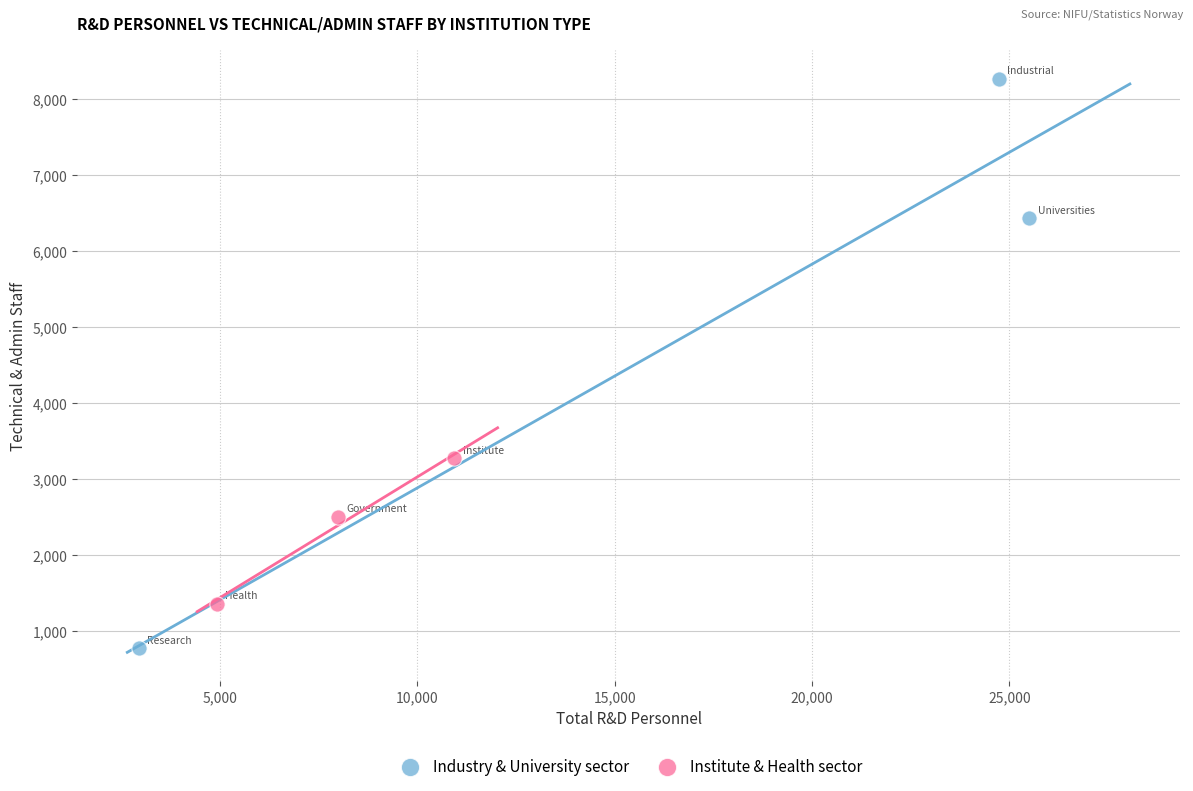

Which series reaches the minimum Y coordinate?

Industry & University sector